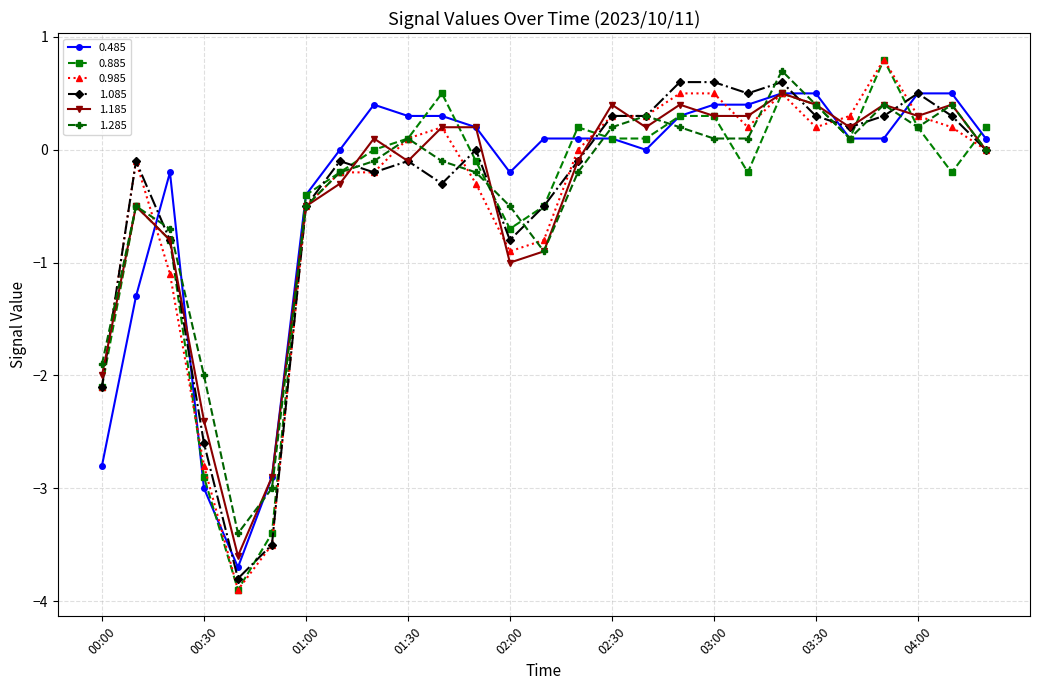

What is the value of the 0.985 point at the 12th from the left?

-0.3